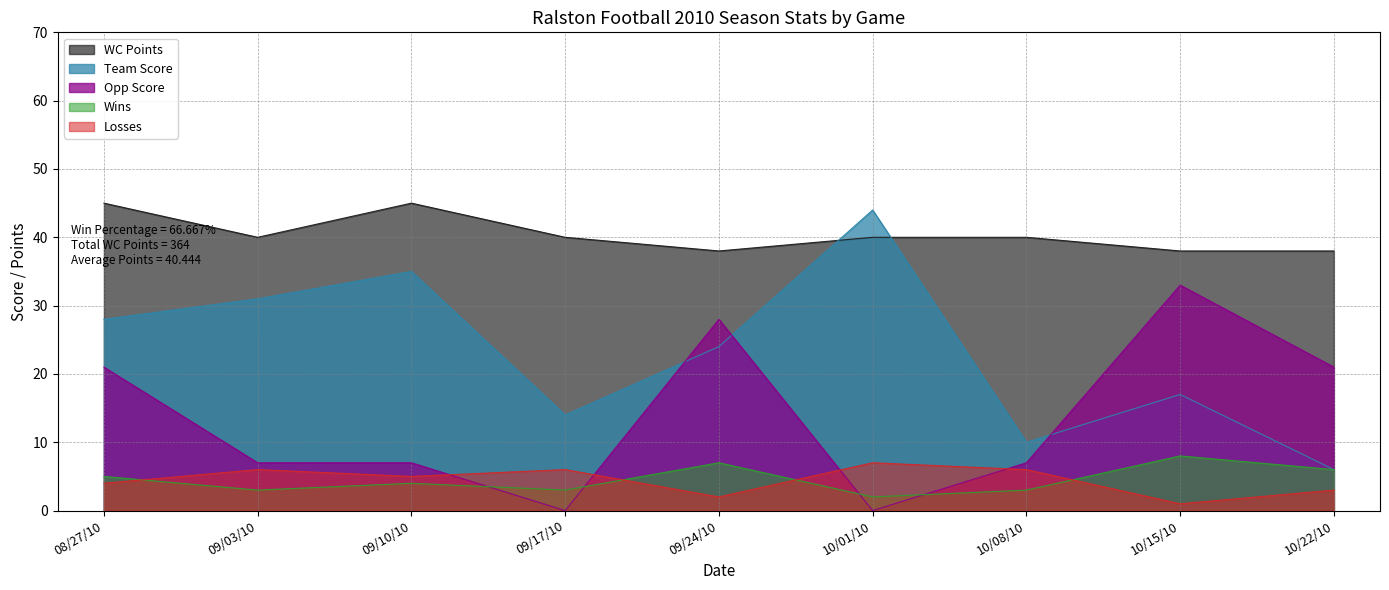

How many values in the Losses series are below 5?

4